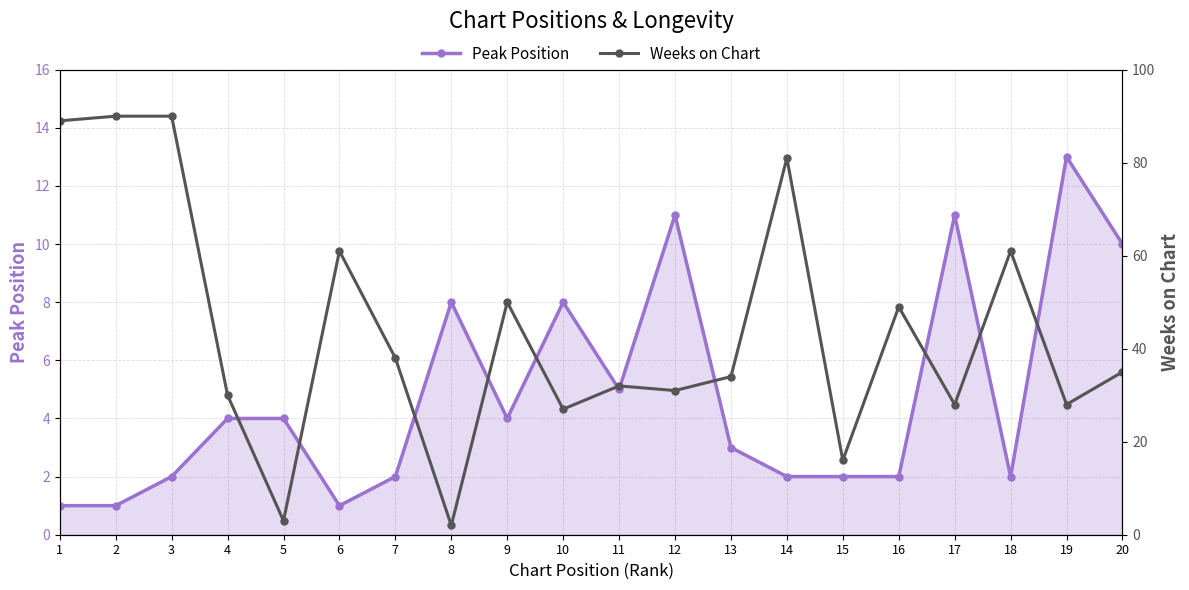

True or false: Peak Position has a value of 2 at 3.

True